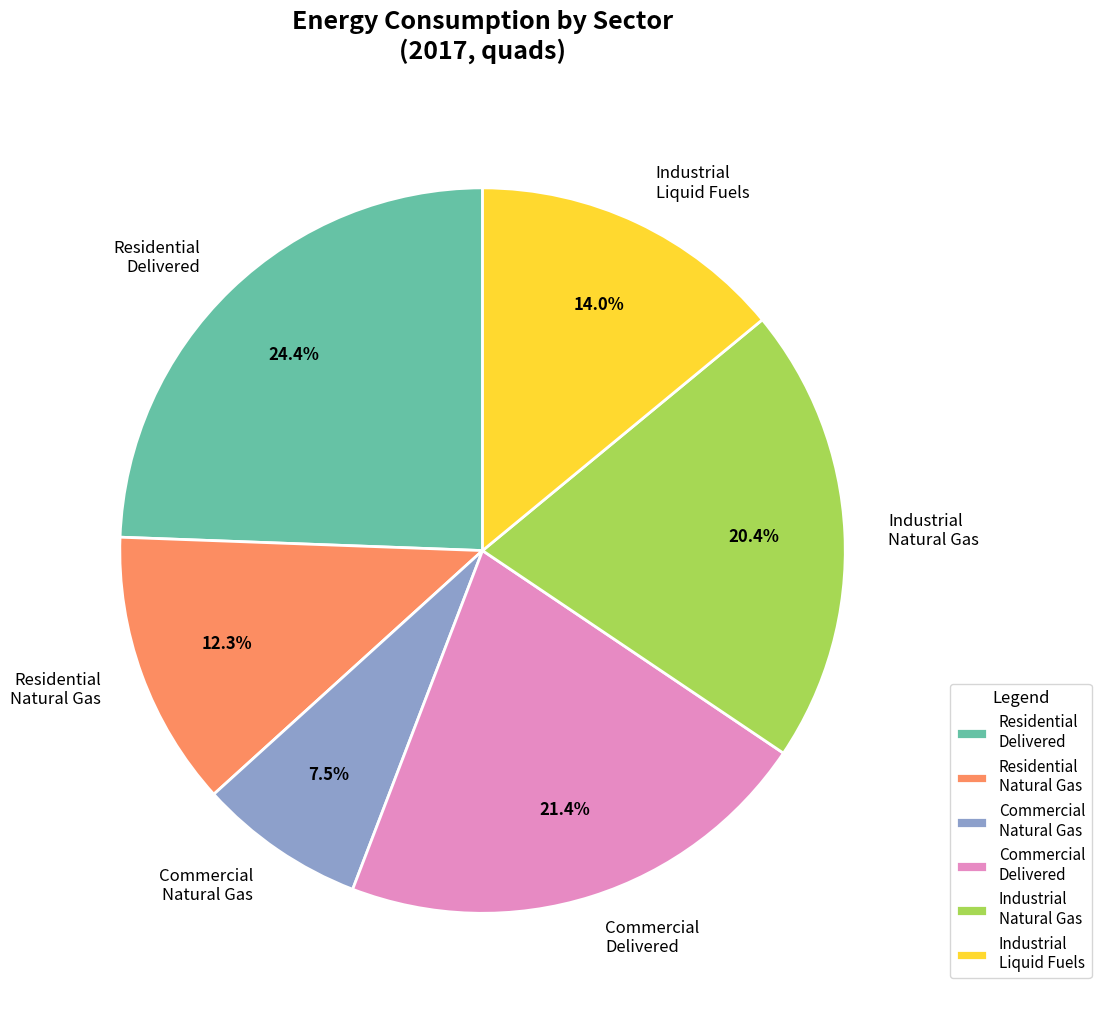

To the nearest percent, what is the difference between the largest and smallest slice percentages?

17%